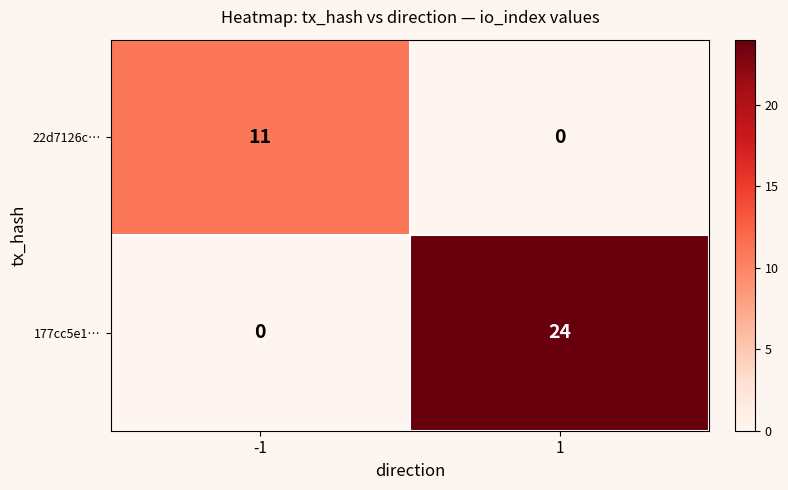

What is the maximum value shown in the chart?

24